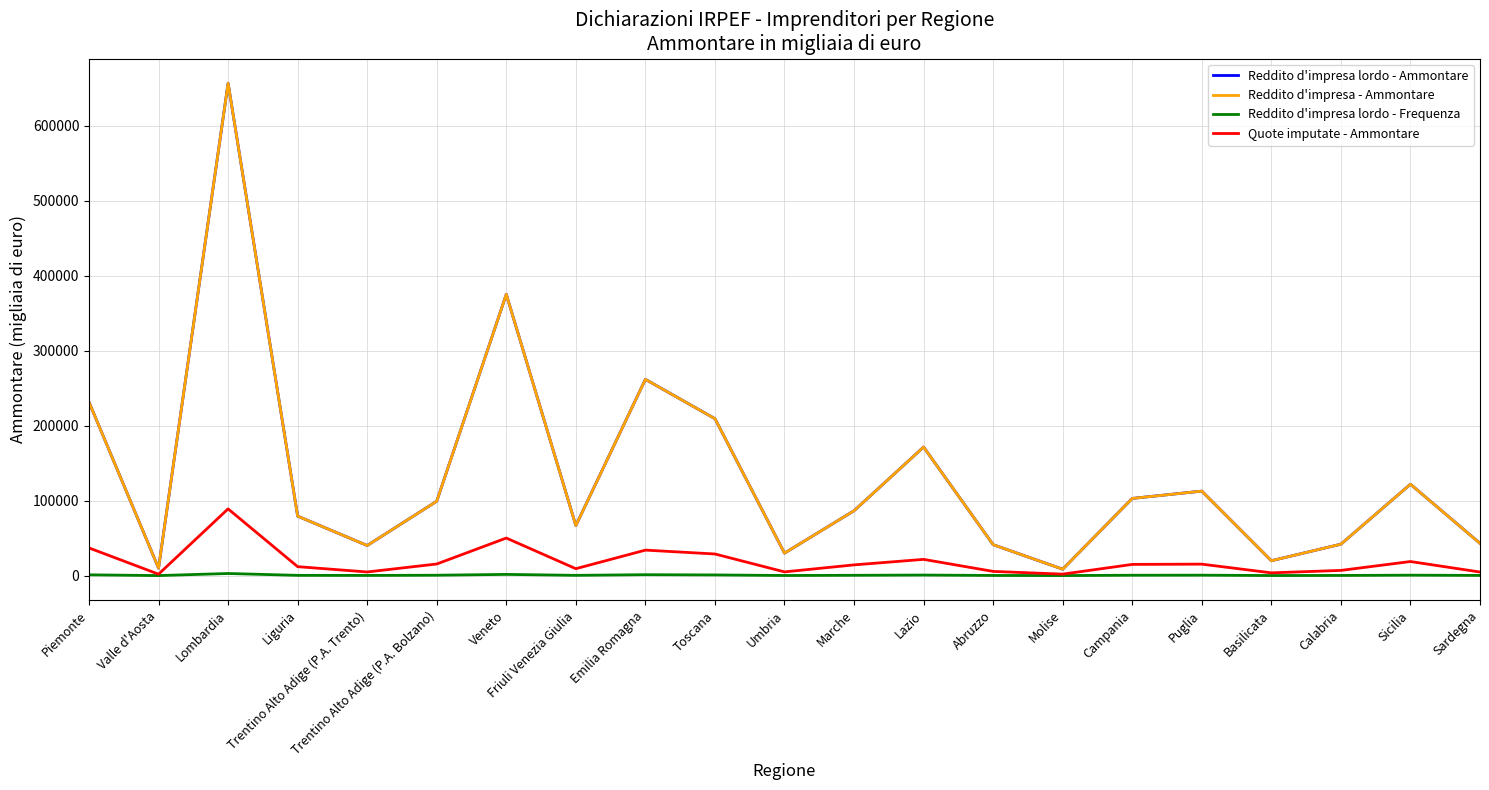

True or false: Reddito d'impresa lordo - Frequenza and Reddito d'impresa lordo - Ammontare intersect in this chart.

False